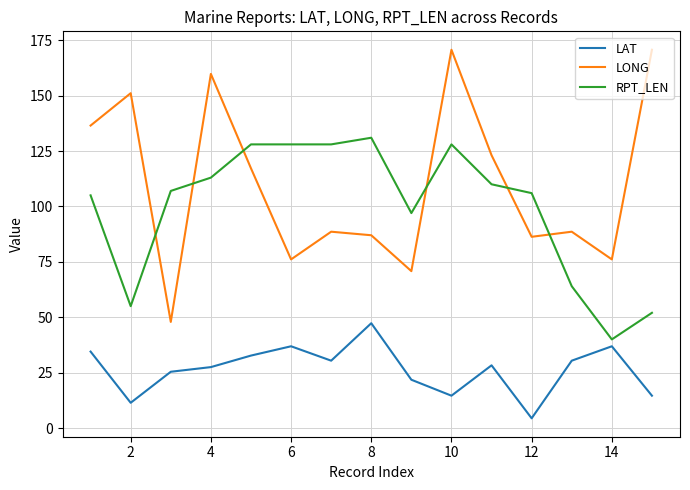

True or false: LAT and RPT_LEN intersect in this chart.

False